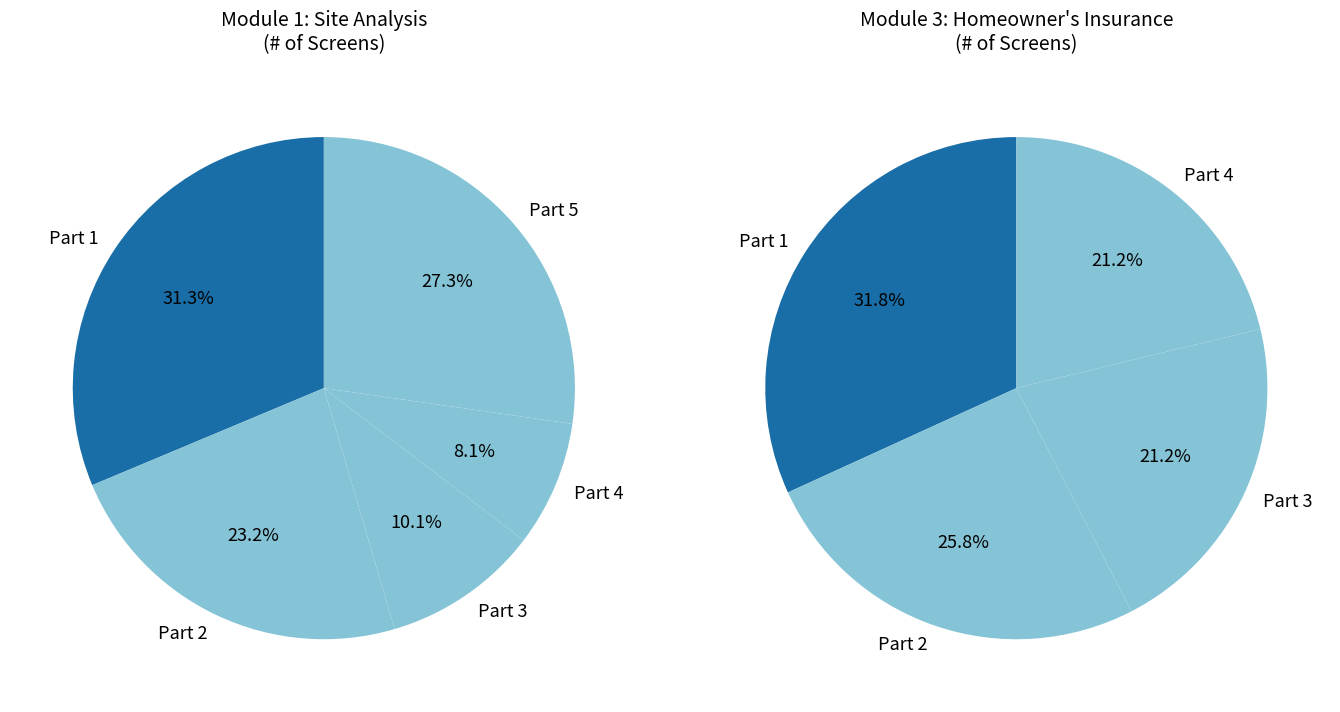

To the nearest percent, what percentage of the pie is Module 3: Homeowner's Insurance?

40%